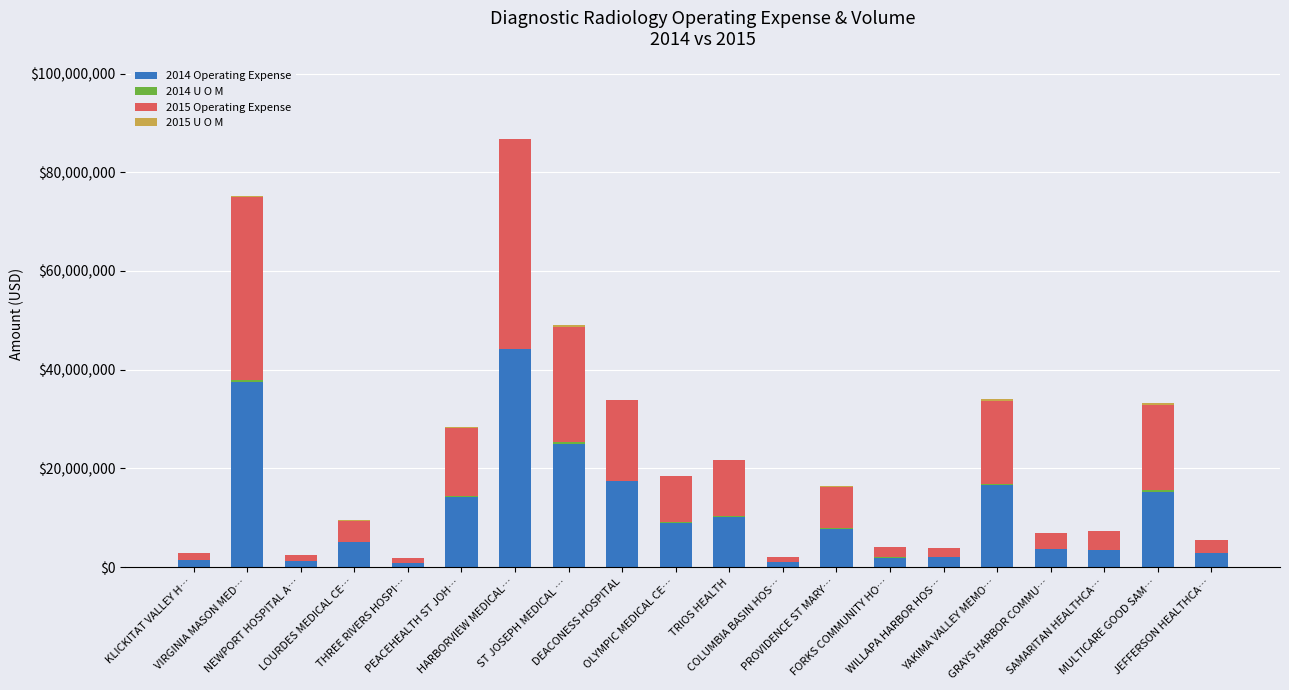

Count the number of categories in the chart.

20